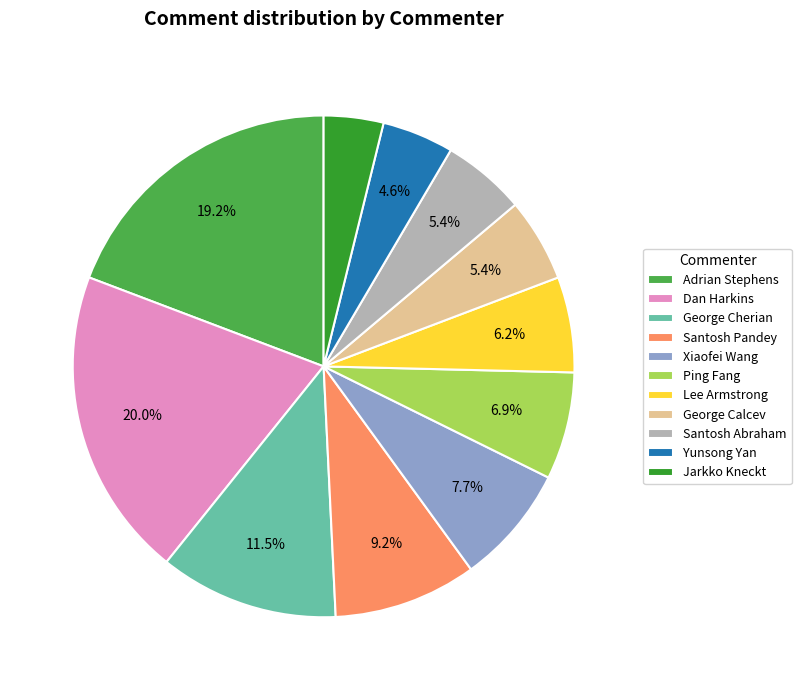

How many segments does this pie chart have?

11